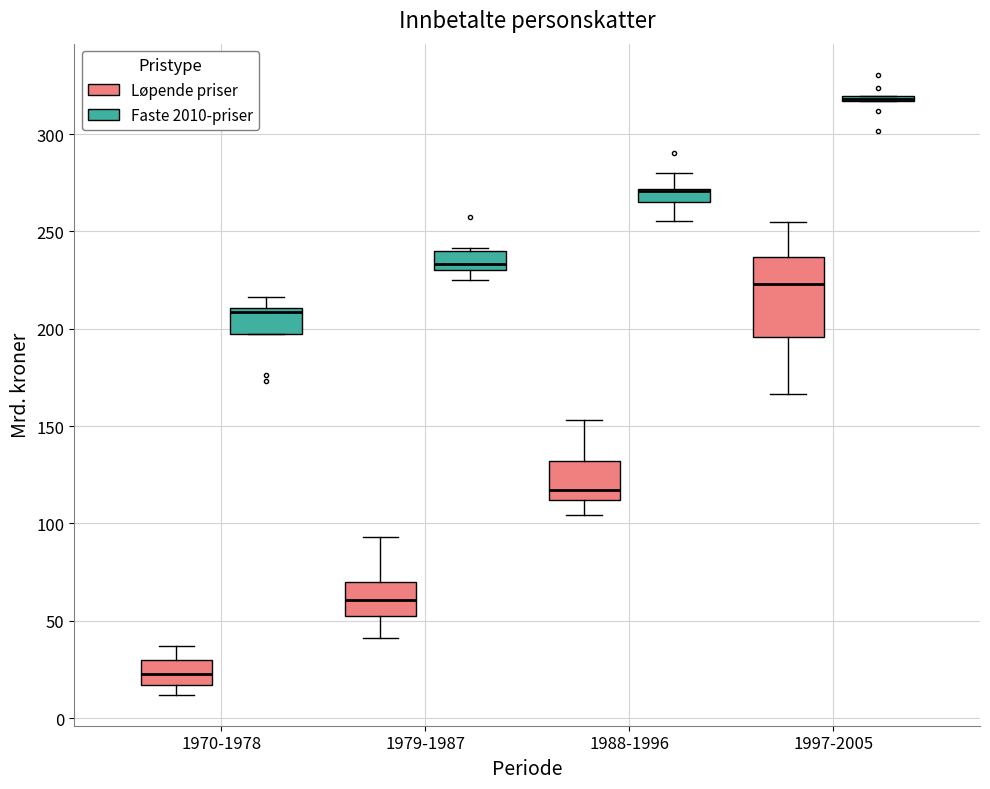

Comparing the boxes themselves (not the whiskers), which one is the tallest?

1997-2005 (Løpende priser)